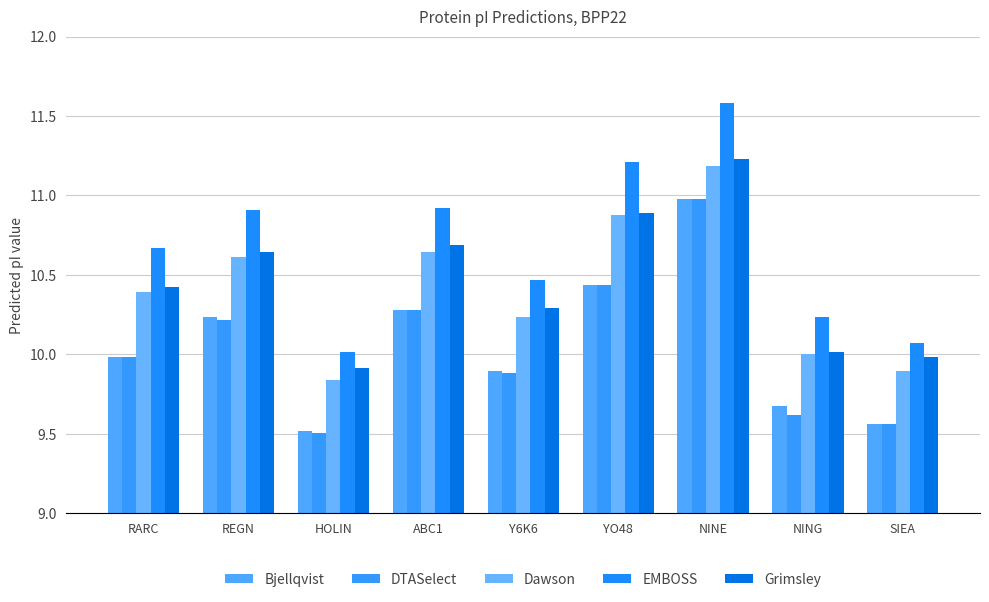

Reading left to right, transcribe all the data shown in this chart.

Bjellqvist: RARC=10.0	REGN=10.2	HOLIN=9.5	ABC1=10.3	Y6K6=9.9	YO48=10.4	NINE=11.0	NING=9.7	SIEA=9.6
DTASelect: RARC=10.0	REGN=10.2	HOLIN=9.5	ABC1=10.3	Y6K6=9.9	YO48=10.4	NINE=11.0	NING=9.6	SIEA=9.6
Dawson: RARC=10.4	REGN=10.6	HOLIN=9.8	ABC1=10.6	Y6K6=10.2	YO48=10.9	NINE=11.2	NING=10.0	SIEA=9.9
EMBOSS: RARC=10.7	REGN=10.9	HOLIN=10.0	ABC1=10.9	Y6K6=10.5	YO48=11.2	NINE=11.6	NING=10.2	SIEA=10.1
Grimsley: RARC=10.4	REGN=10.6	HOLIN=9.9	ABC1=10.7	Y6K6=10.3	YO48=10.9	NINE=11.2	NING=10.0	SIEA=10.0